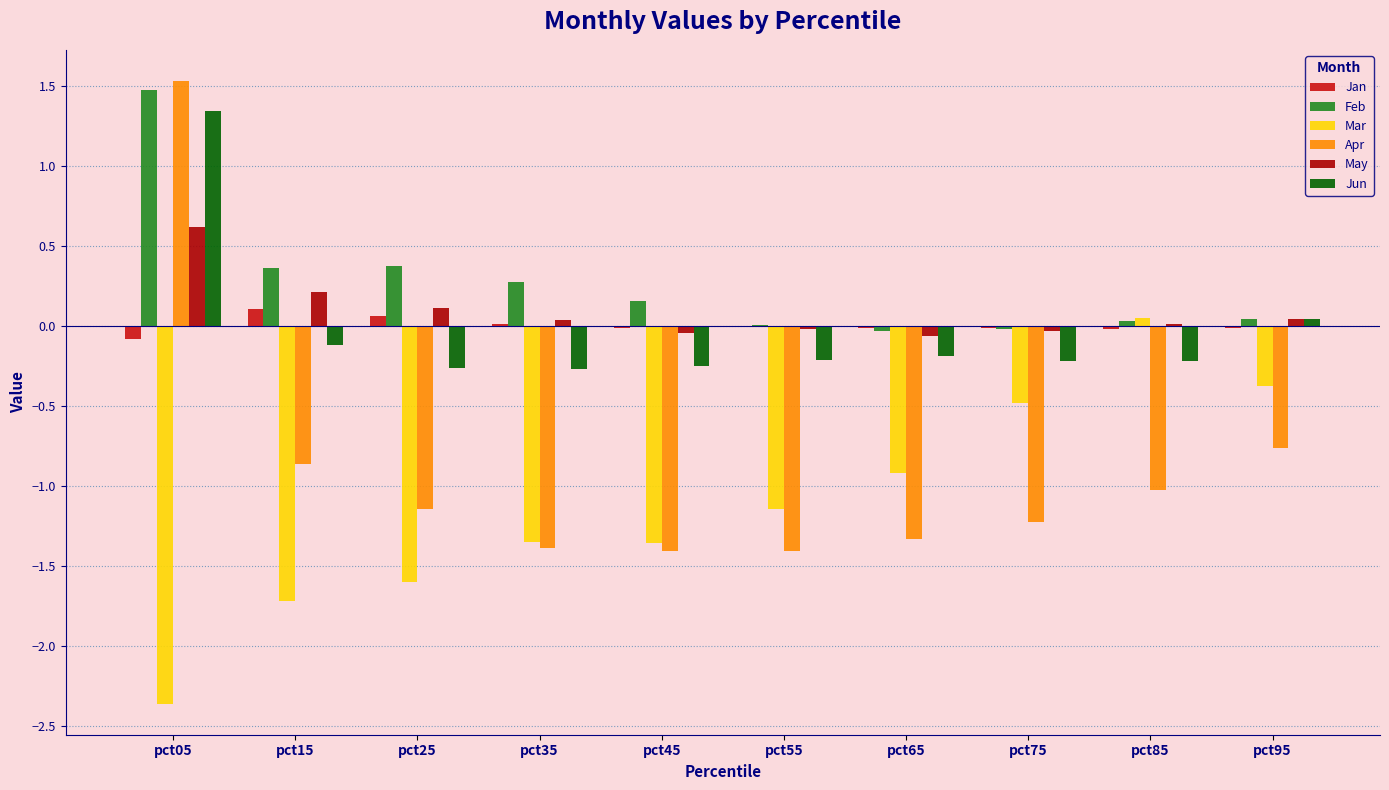

How many groups of bars are there?

10